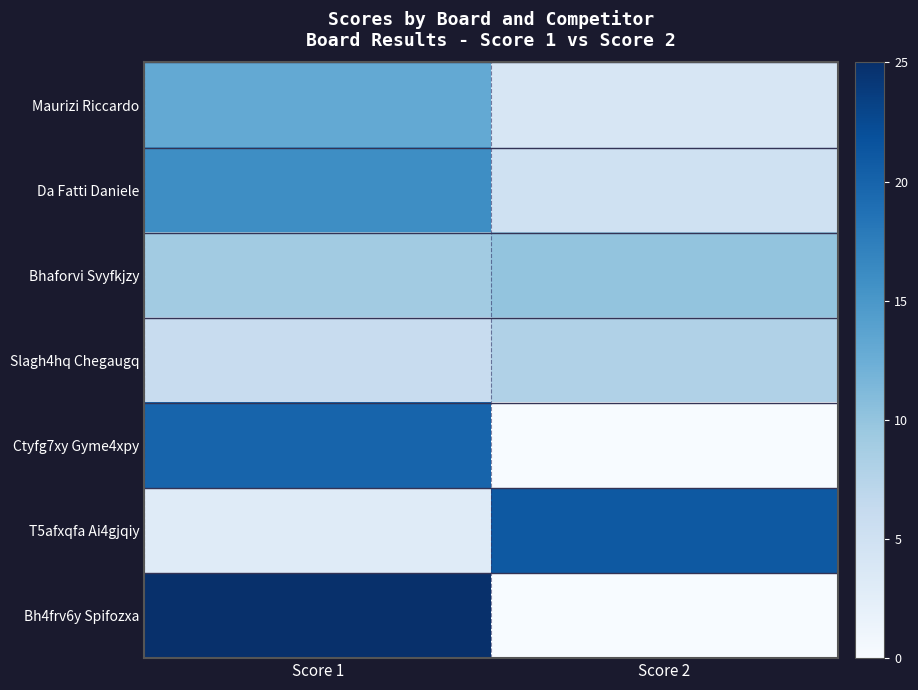

What is the sum of all Bh4frv6y Spifozxa values?

25